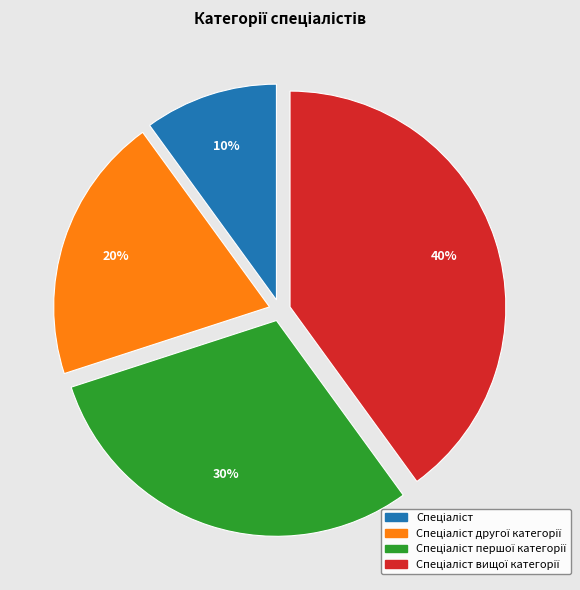

Is there a majority slice in this chart?

No